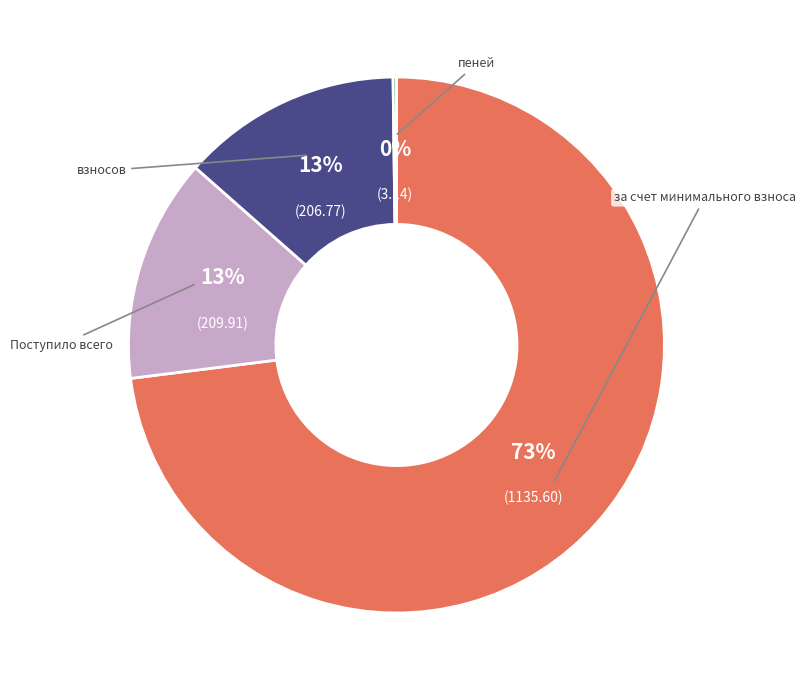

Is there a majority slice in this chart?

Yes